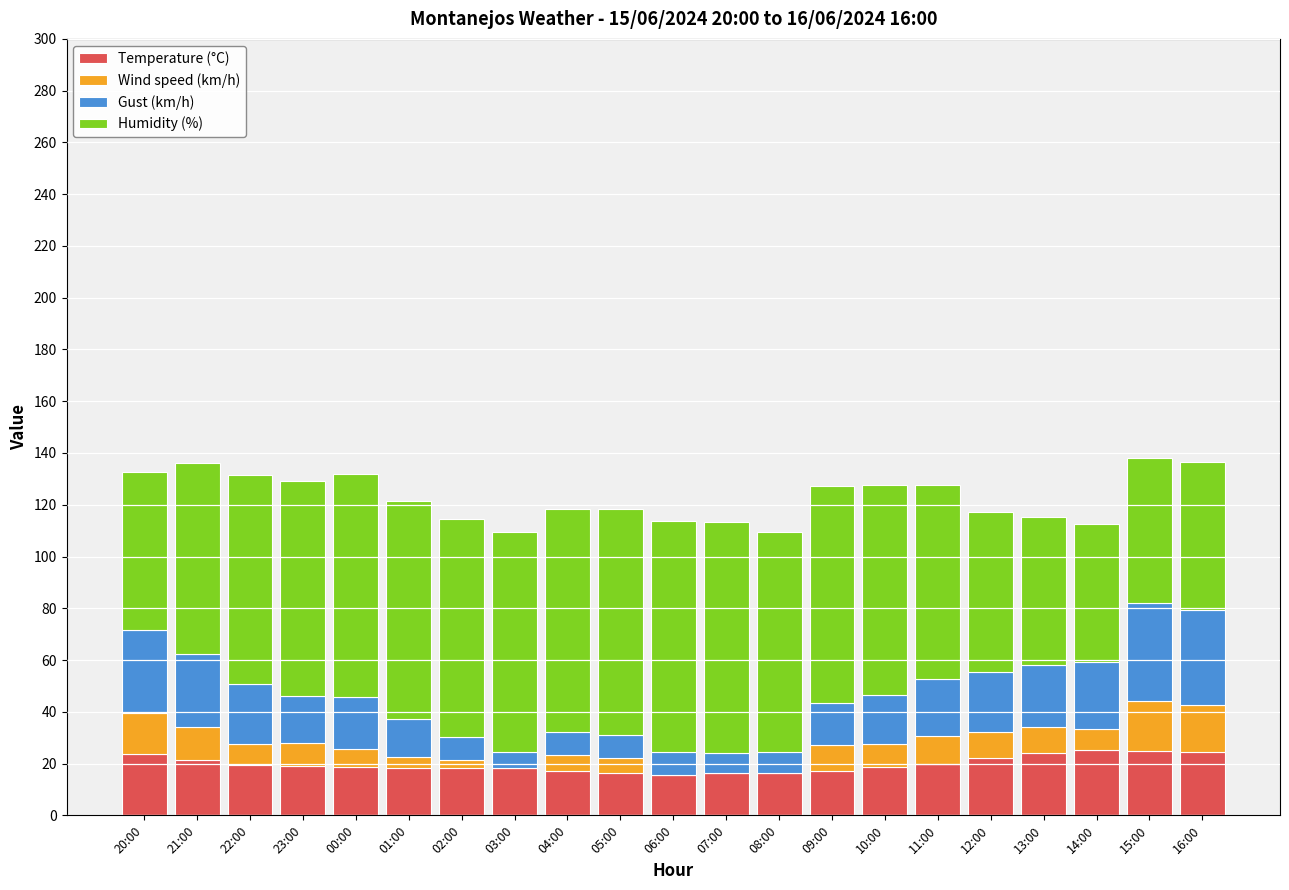

What are all the series names shown in the legend?

Temperature (°C), Wind speed (km/h), Gust (km/h), Humidity (%)